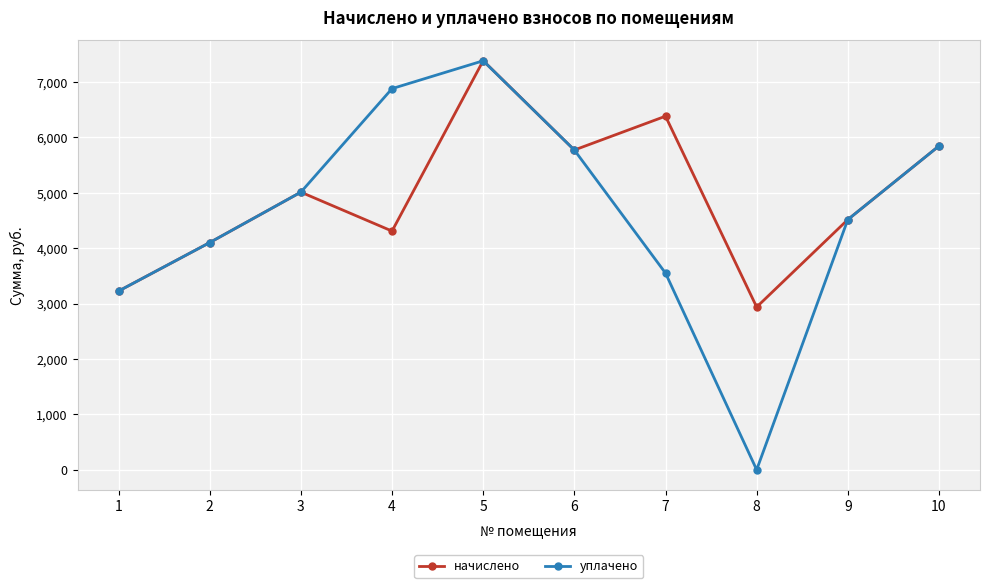

How many values in the уплачено series are below 5011?

5